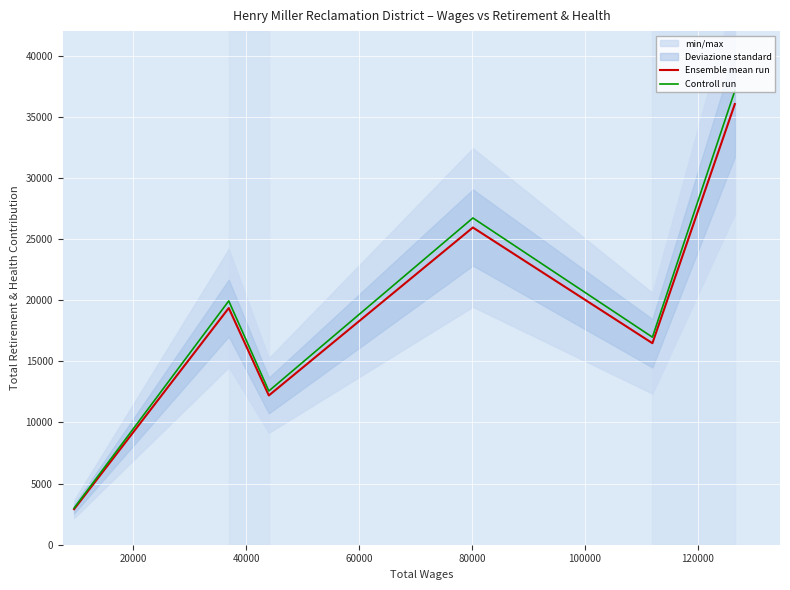

Rank the series by their average value, from highest to lowest.

Controll run, Ensemble mean run